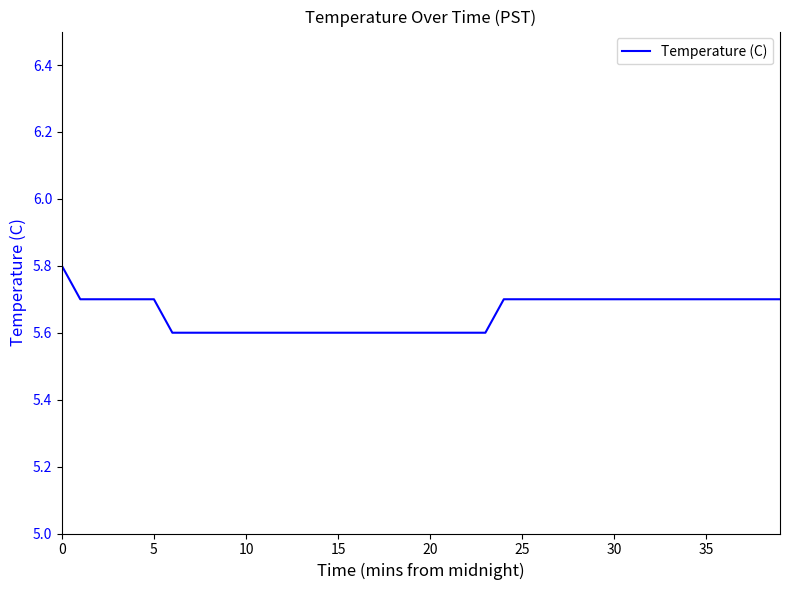

Does the chart have visible grid lines?

No